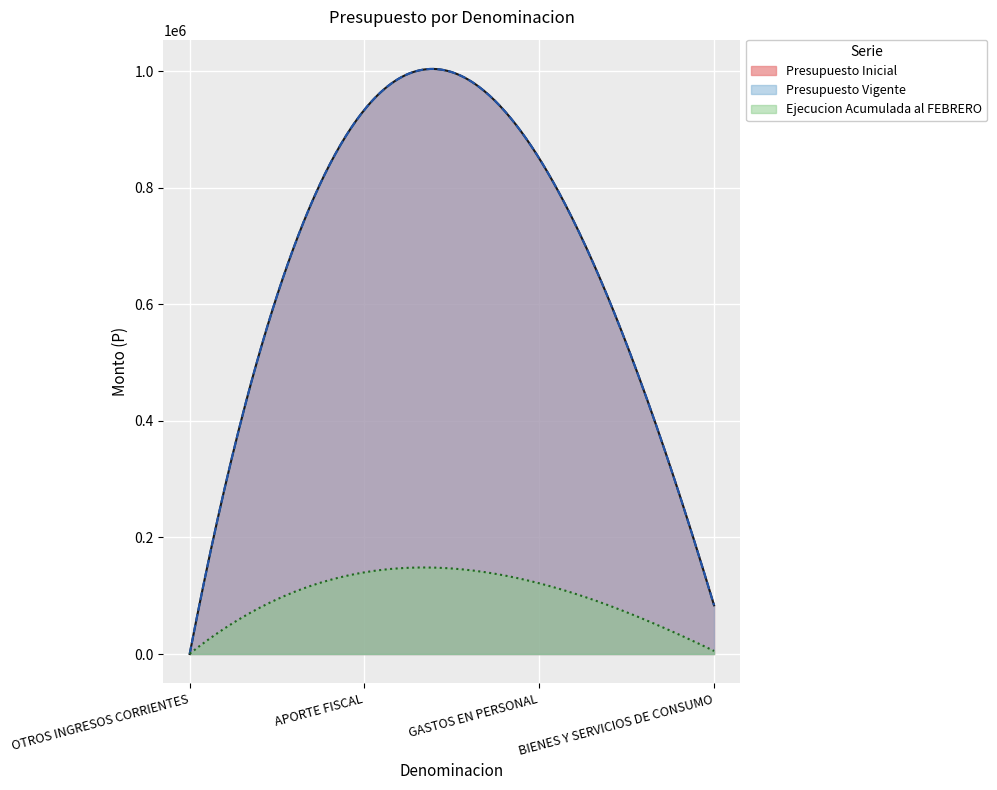

What is the difference between the second highest and minimum values in the Ejecucion Acumulada al FEBRERO series?

148085.3